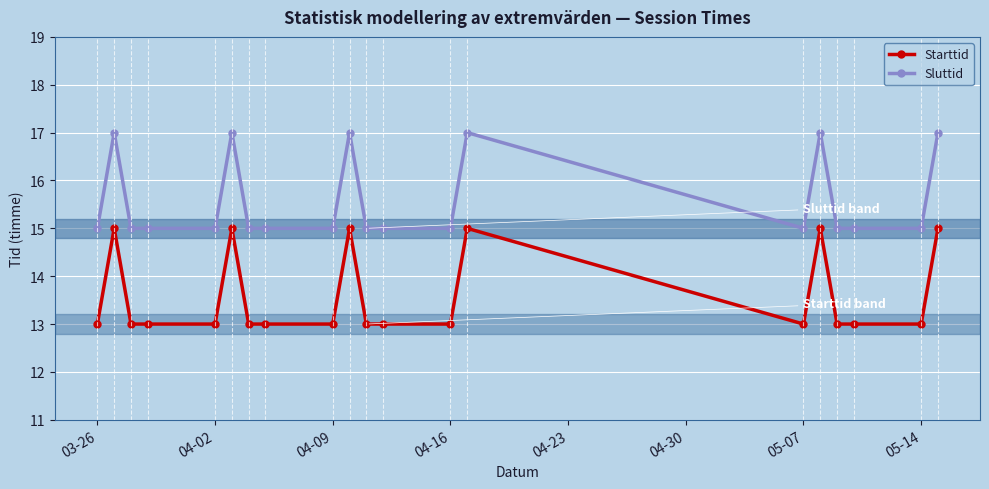

Which series has the largest total across all categories?

Sluttid